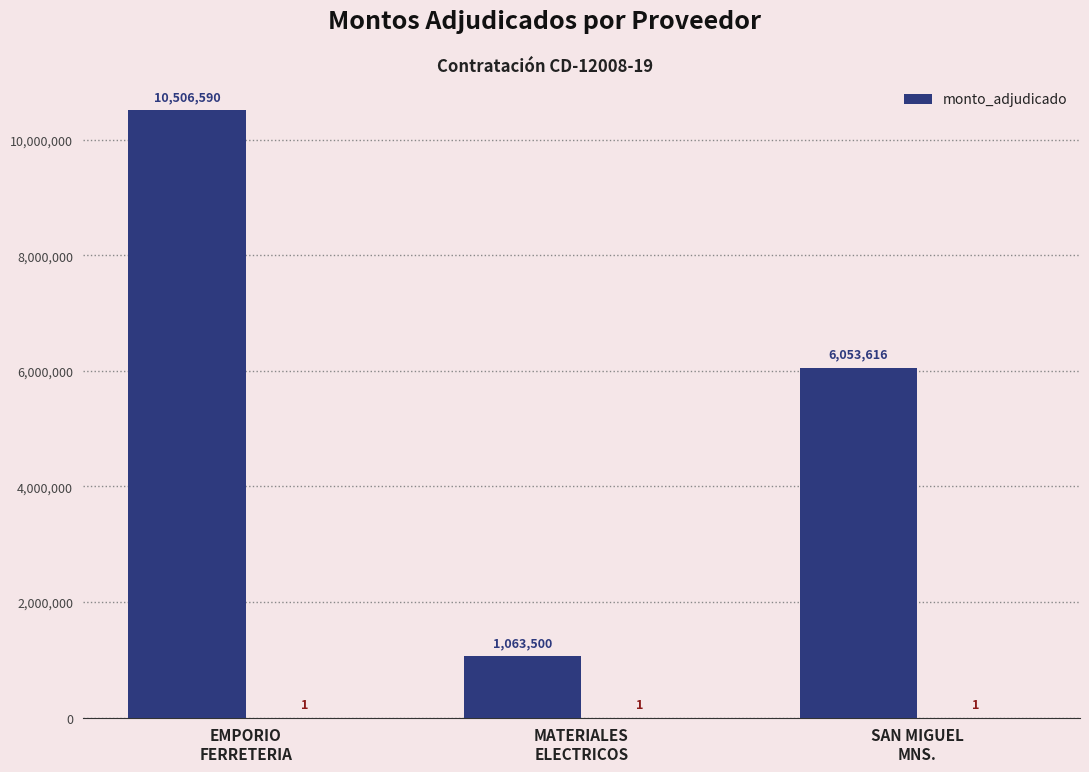

What is the ratio of the value at MATERIALES
ELECTRICOS to the value at EMPORIO
FERRETERIA?

0.1